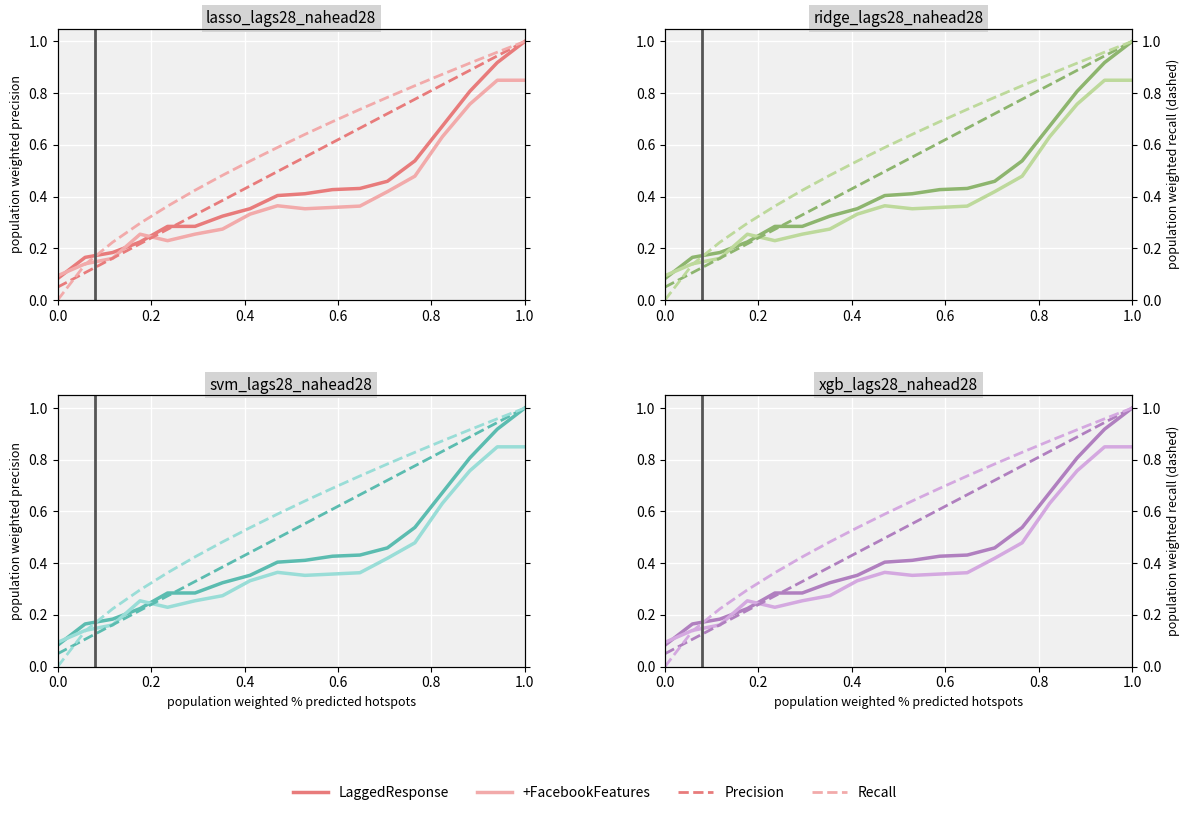

Is this an area chart (filled region under the line)?

No